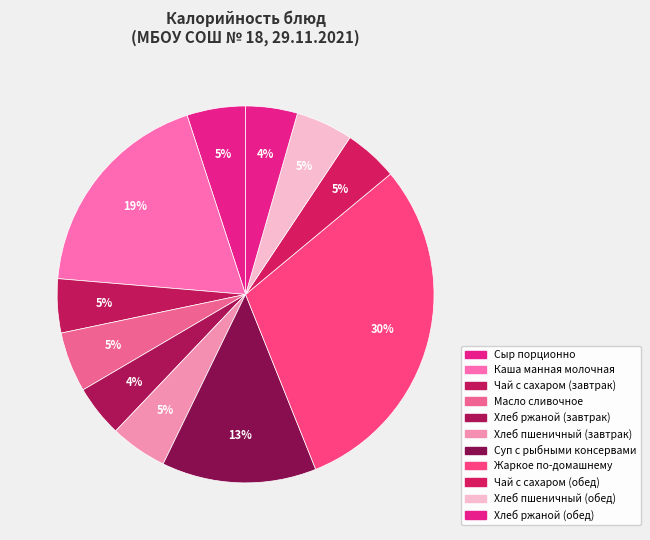

How many segments does this pie chart have?

11